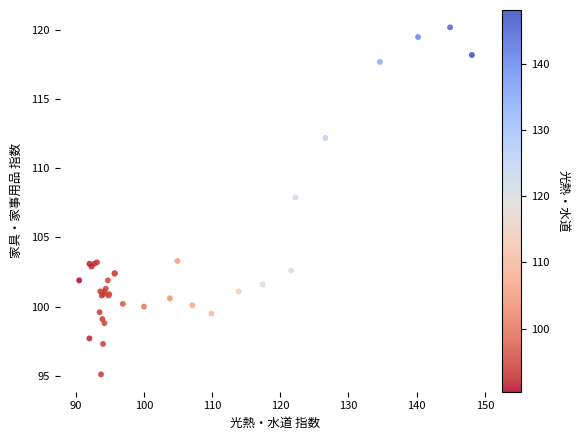

What Y value in the scatter plot is closest to 107?

107.9